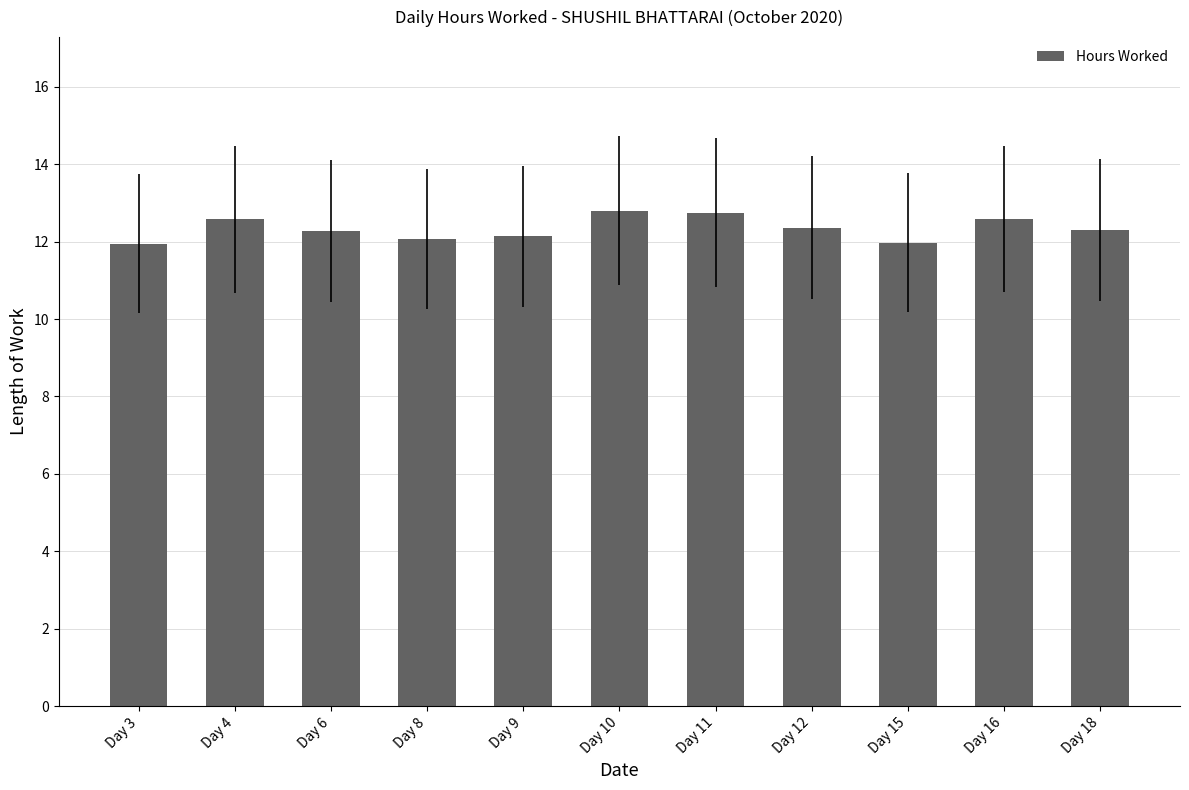

What is the difference between the second highest and minimum values?

0.8